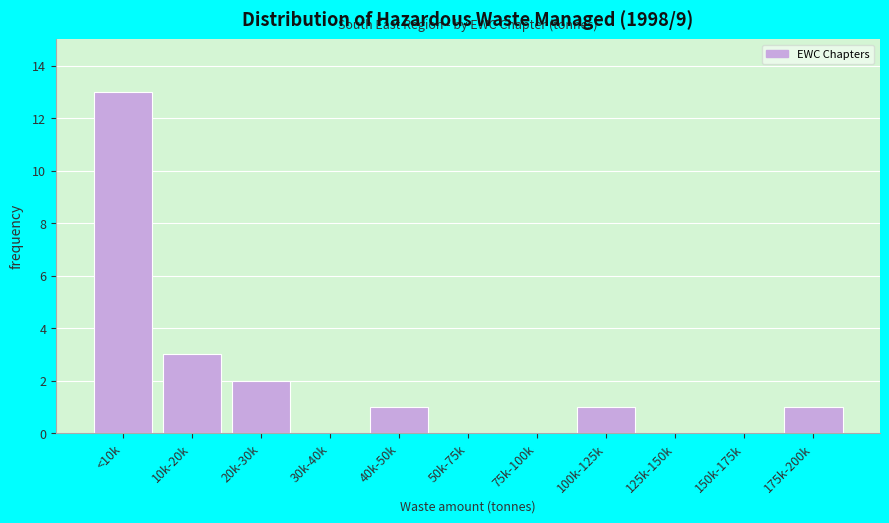

Reading left to right, extract all data points from this chart.

<10k=13	10k-20k=3	20k-30k=2	30k-40k=0	40k-50k=1	50k-75k=0	75k-100k=0	100k-125k=1	125k-150k=0	150k-175k=0	175k-200k=1